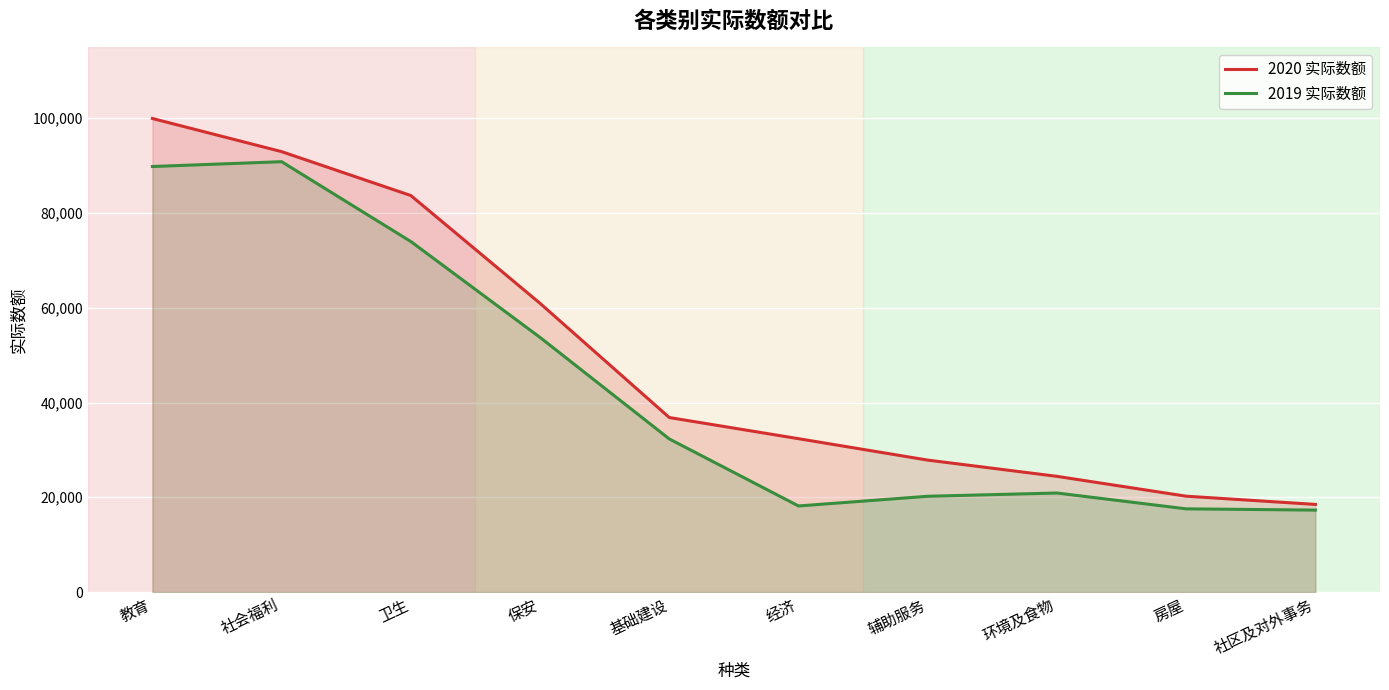

What is the sum of the 2020 实际数额 values at 保安 and 房屋?

81155